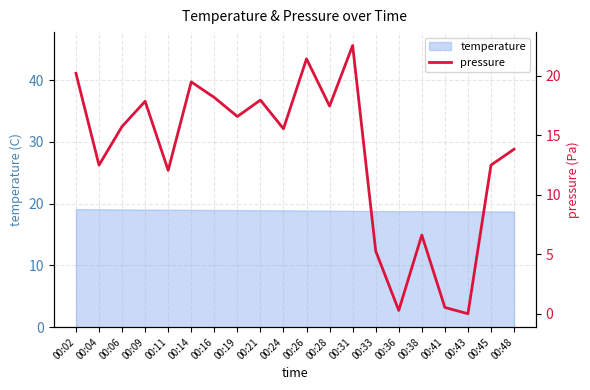

Reading left to right, extract all data points from this chart.

20.2	12.5	15.8	17.9	12.1	19.5	18.2	16.6	18.0	15.6	21.4	17.5	22.6	5.3	0.3	6.6	0.5	0.0	12.5	13.8